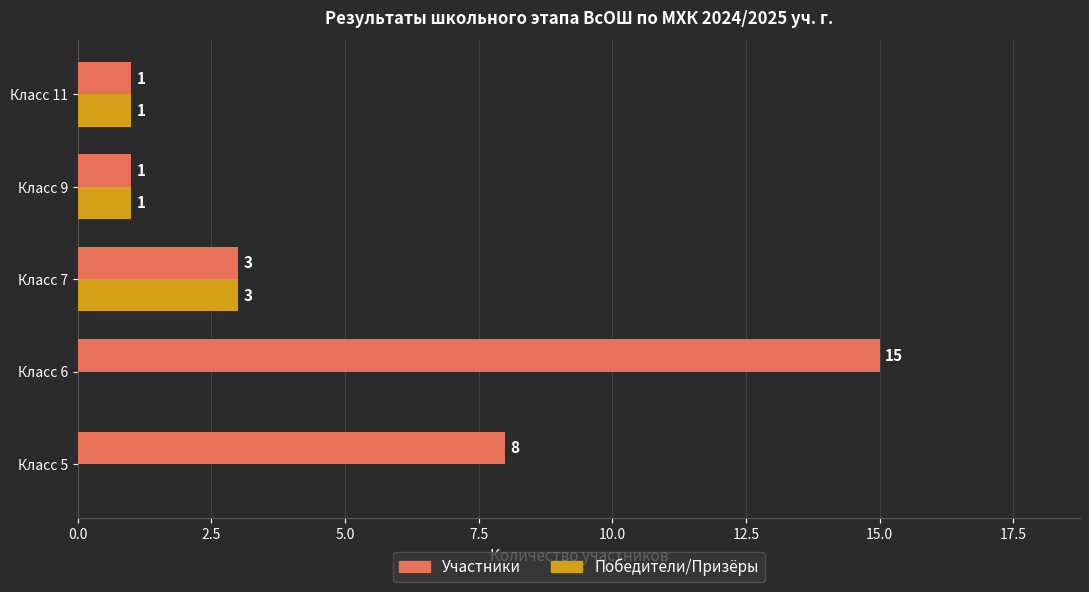

How many categories are shown in the chart?

5